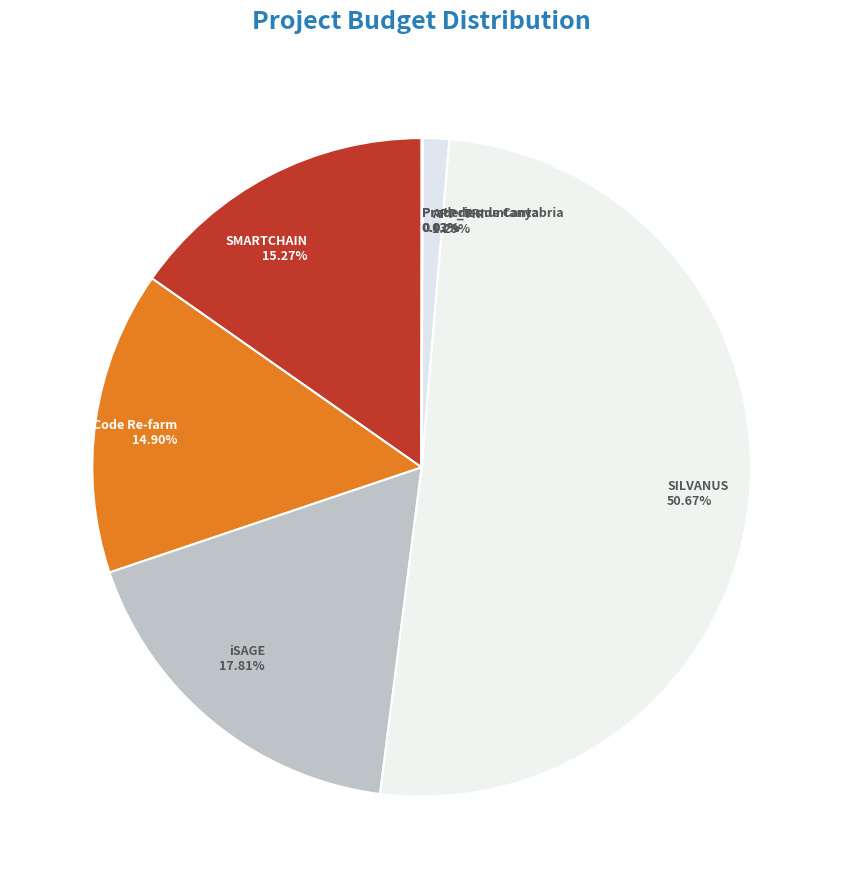

Between SMARTCHAIN and APP_TRI, which is larger?

SMARTCHAIN